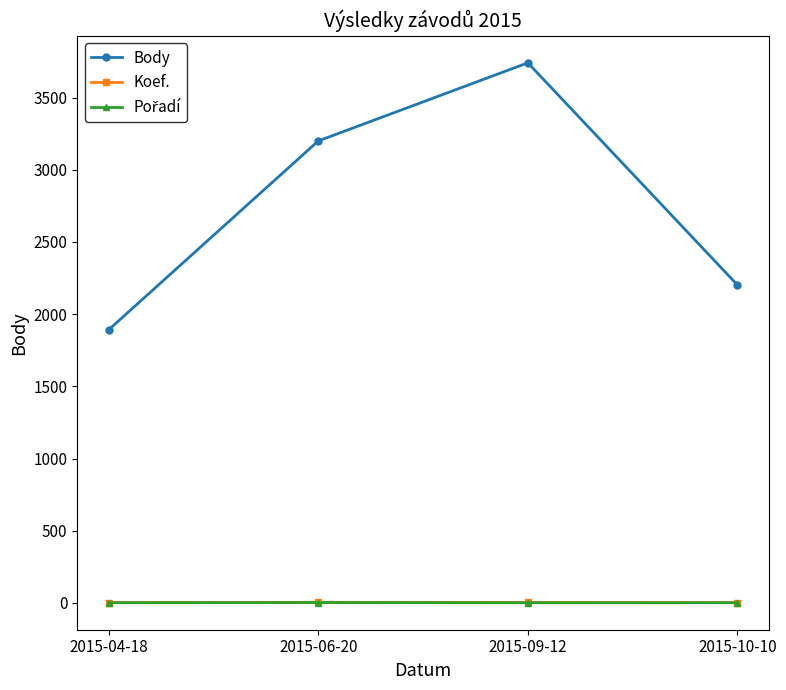

True or false: Body has a value of 871 at 2015-09-12.

False